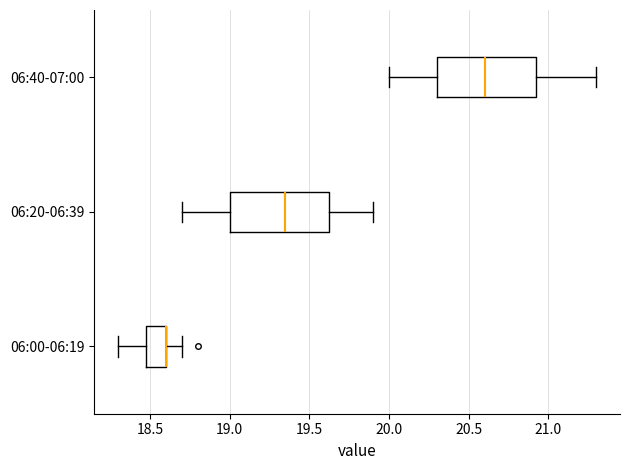

Reading bottom to top, transcribe this box plot: for each box, give where its median line is, the range the box spans, and where its two whiskers end, as read against the x-axis. The values are not printed on the chart, so give them approximately, as read against the axis.

06:00-06:19: median 18.60 (drawn on the box's right edge), box 18.50 to 18.60, whiskers 18.30 to 18.70
06:20-06:39: median 19.35, box 19.00 to 19.65, whiskers 18.70 to 19.90
06:40-07:00: median 20.60, box 20.30 to 20.95, whiskers 20.00 to 21.30